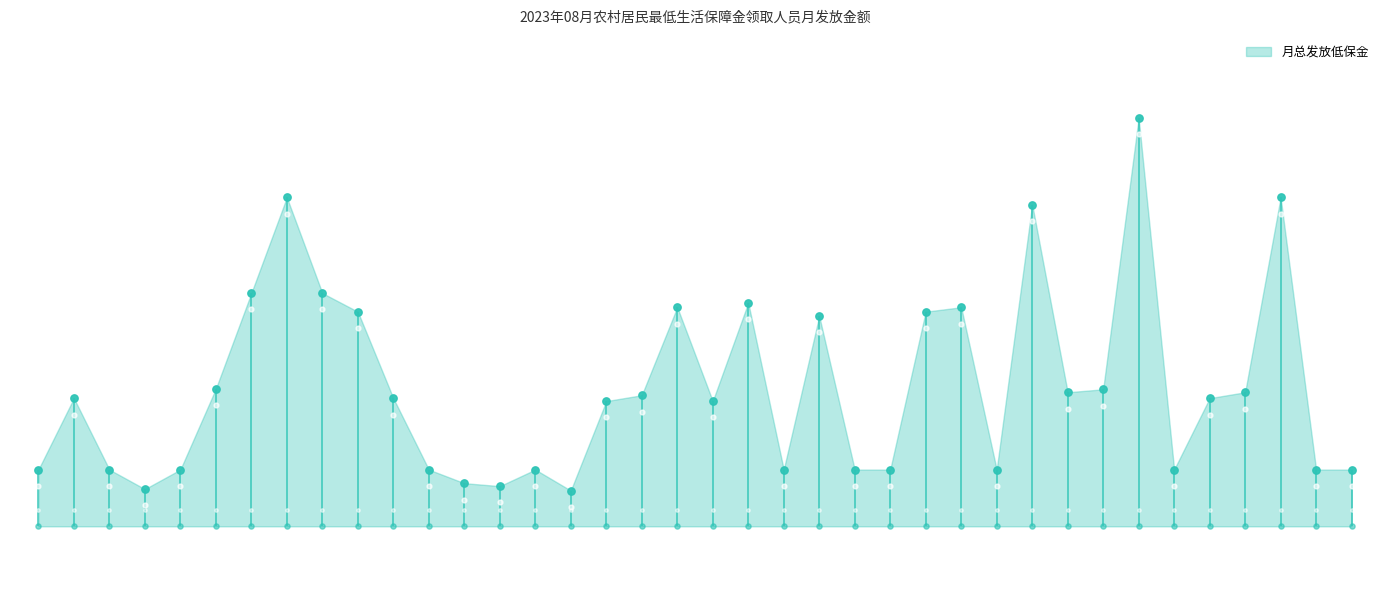

Which has a higher value, 江荣周 or 谢远猛?

江荣周